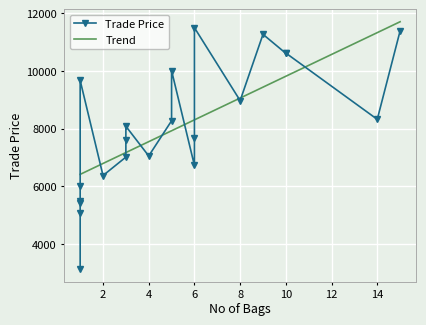

What is the highest value of the Trend series?

11705.8